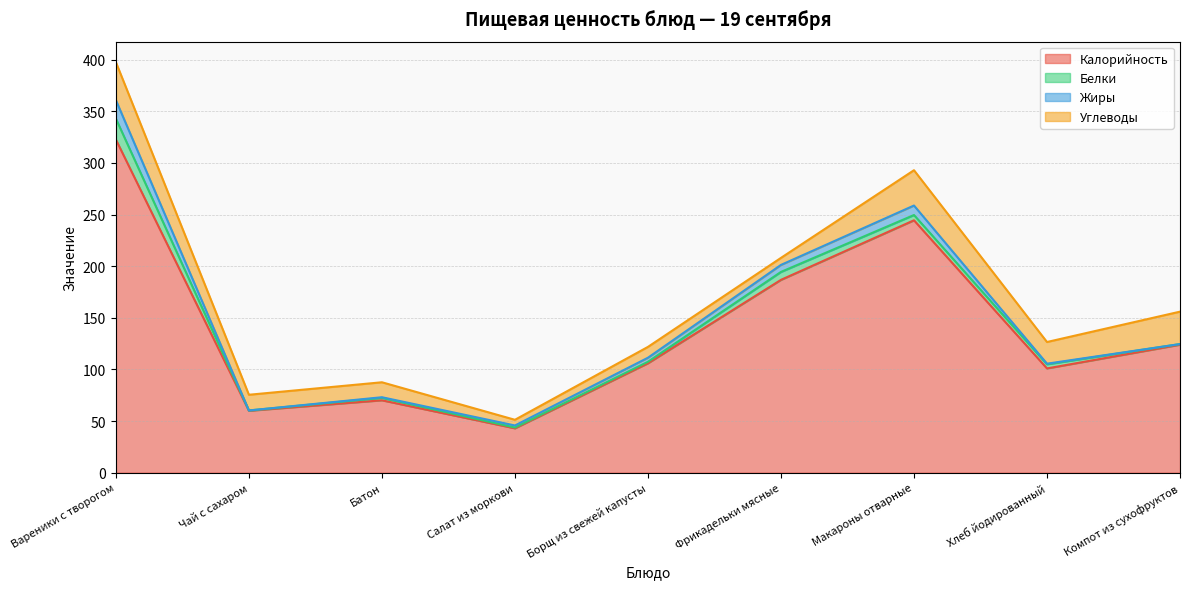

How many data points in Калорийность are above 106?

4